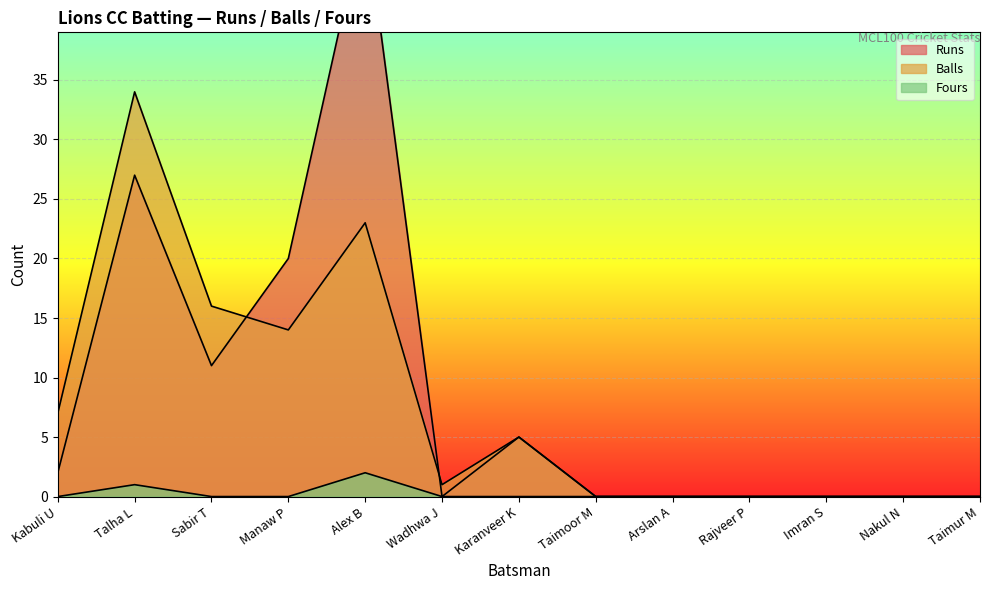

What is the total value across all series at Sabir T?

27